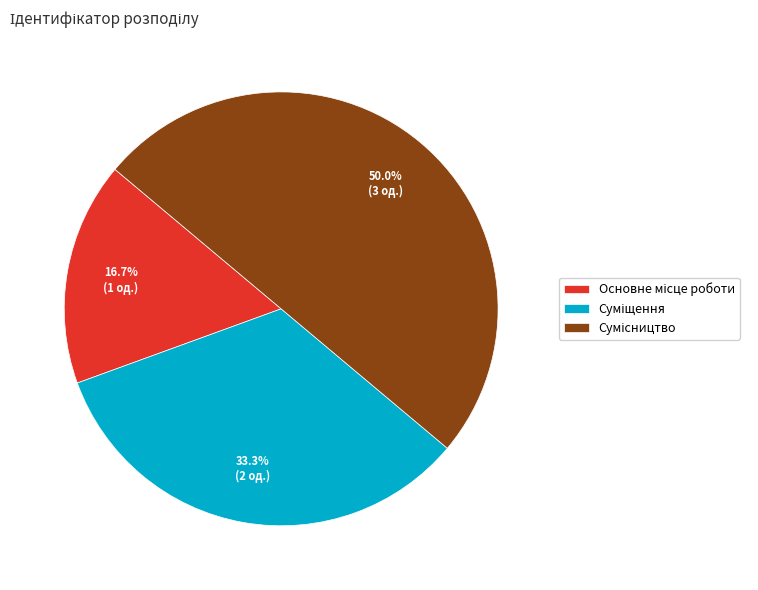

Rank the categories by value from highest to lowest.

Сумісництво, Суміщення, Основне місце роботи